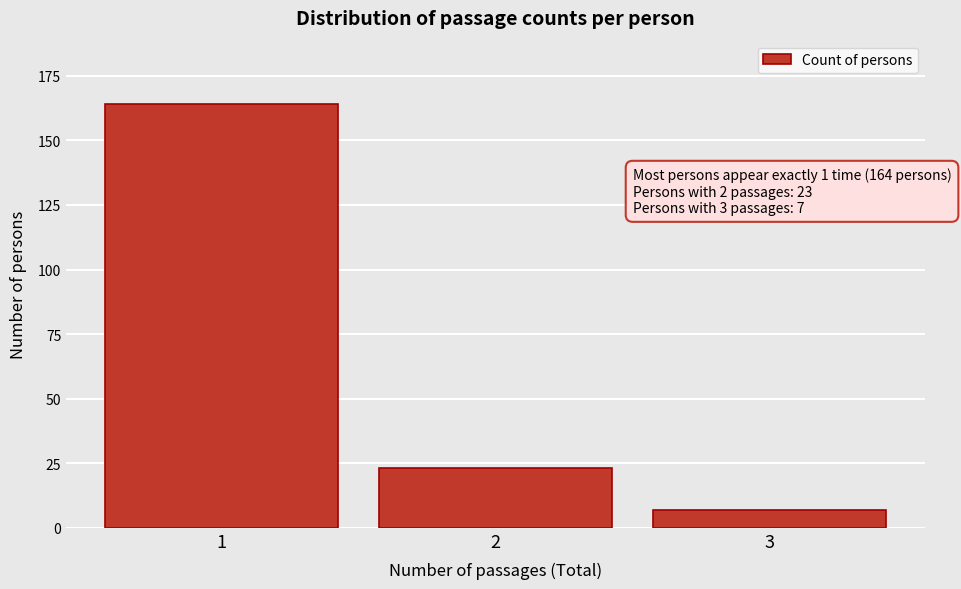

Reading left to right, what are all the values shown in this chart?

164	23	7